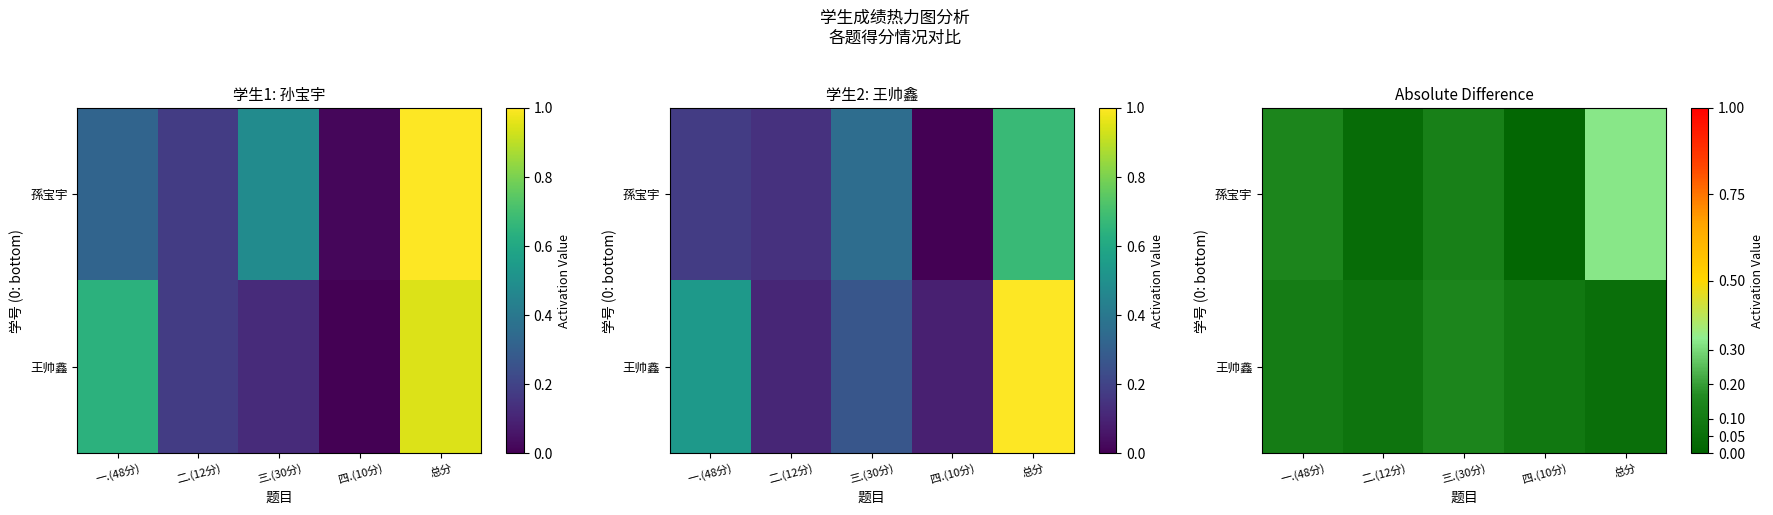

What is the sum of all 王帅鑫 values?

0.5